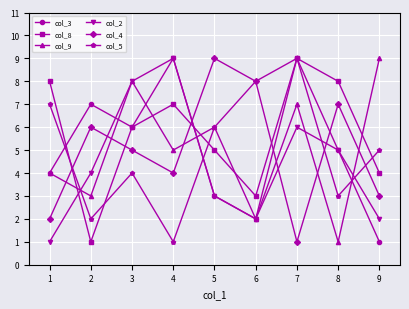

Is it true that col_8 equals 7 at 4?

True